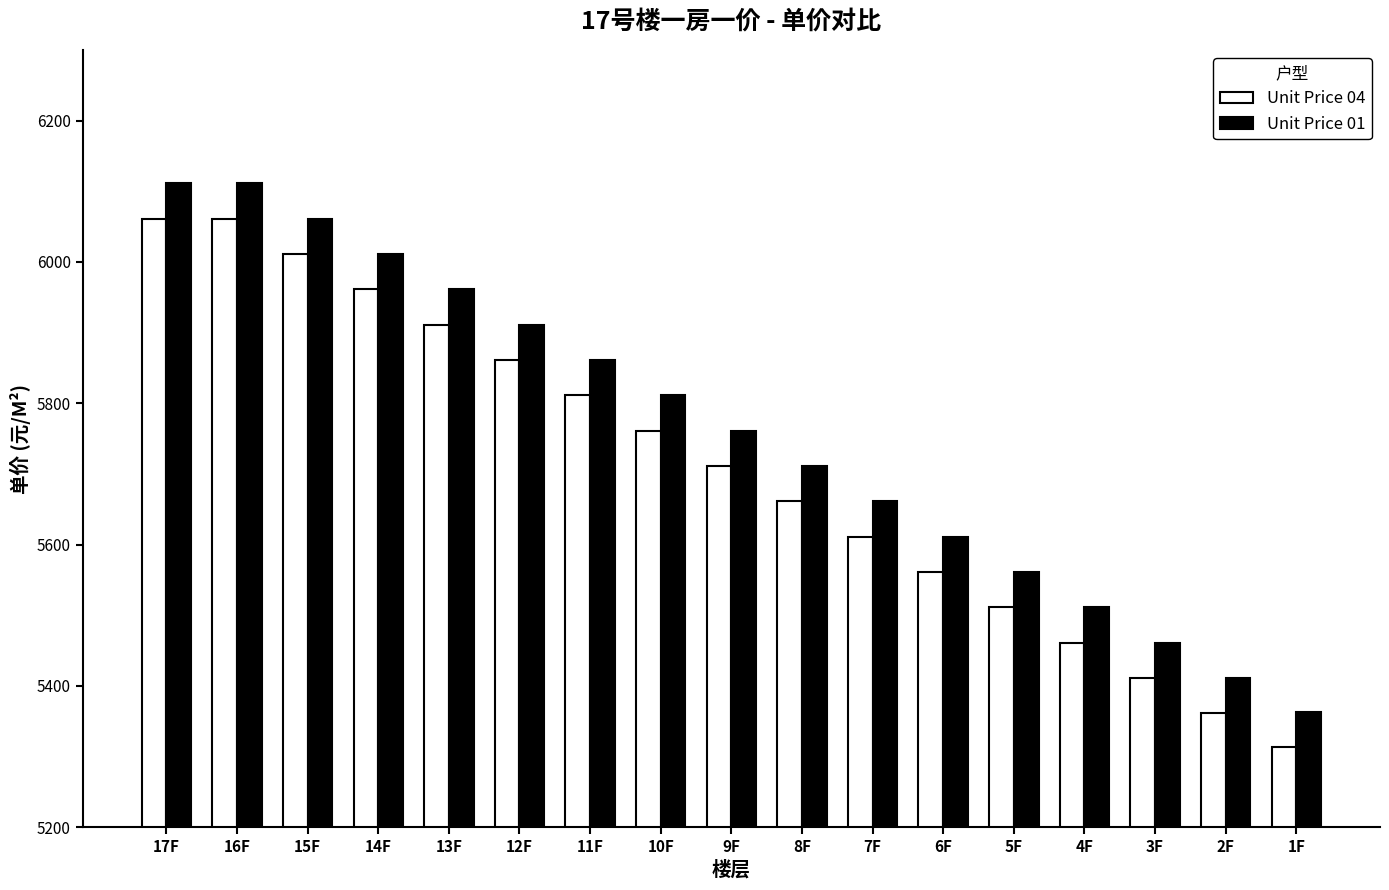

What is the difference between the highest and lowest values at 3F?

50